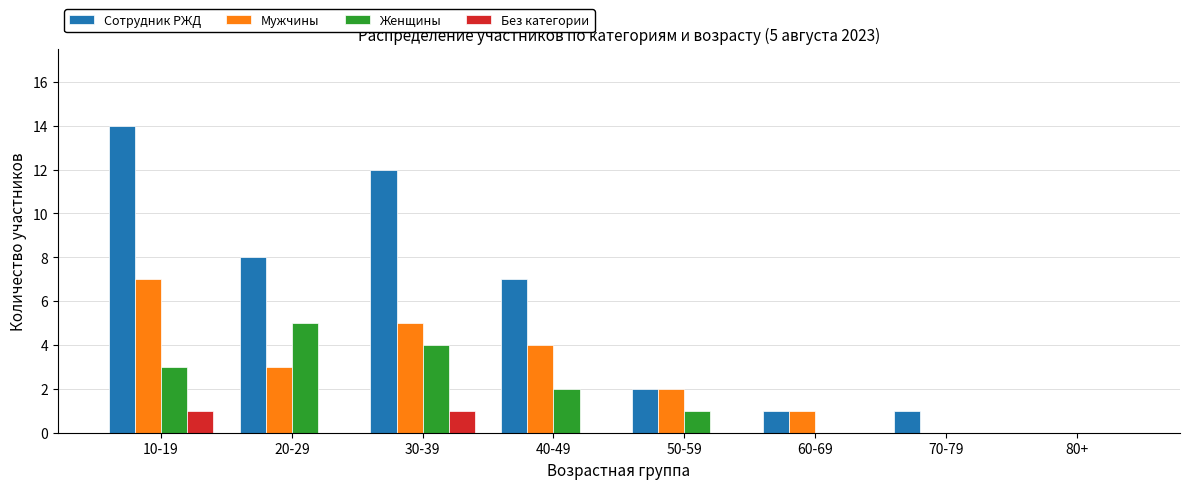

The value of Женщины at 30-39 is 2. True or false?

False